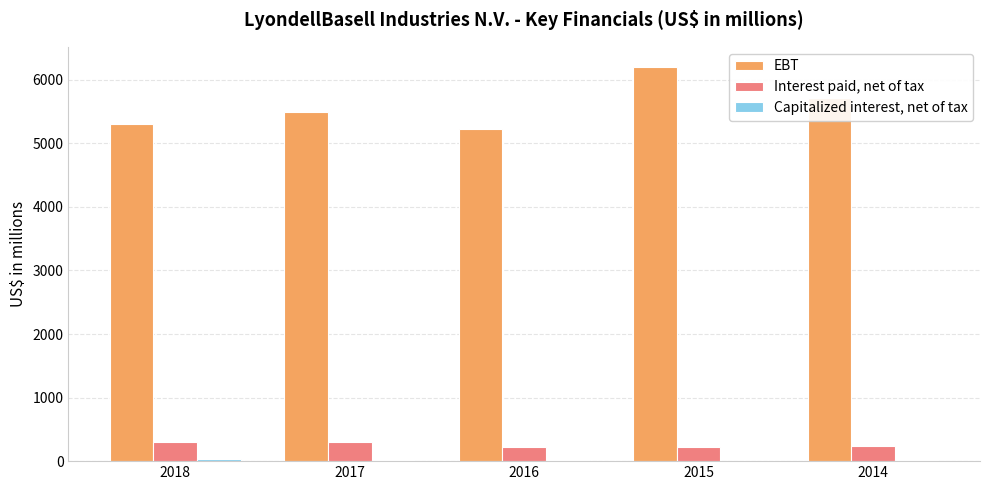

True or false: EBT has a value of 8215 at 2015.

False